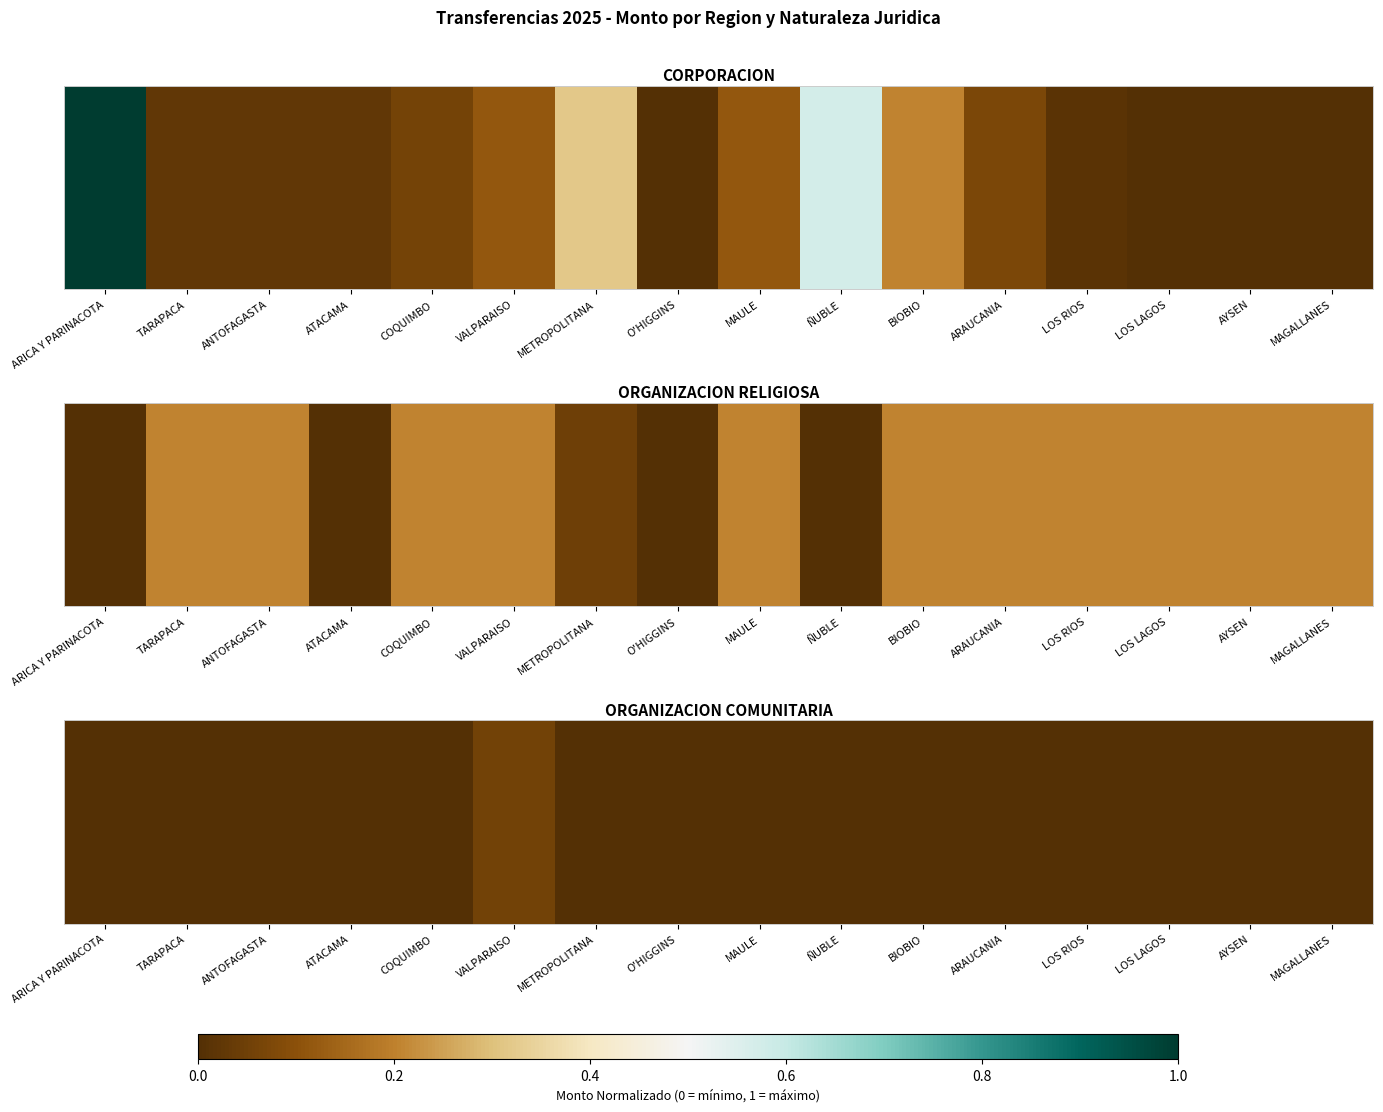

Where is the data nearest to the value 0?

ARICA Y PARINACOTA